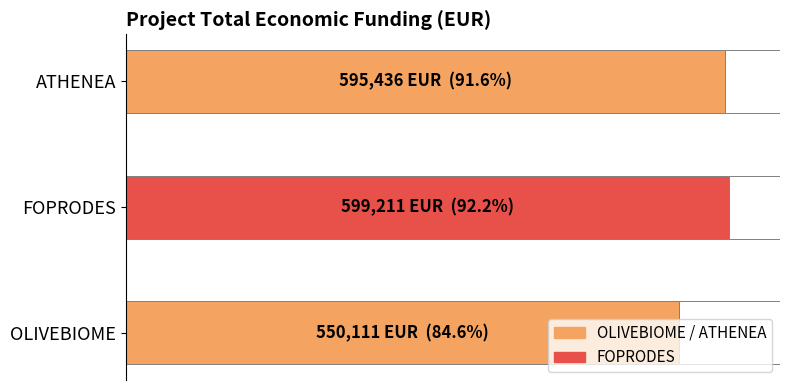

List the labels in order of value, smallest first.

OLIVEBIOME, ATHENEA, FOPRODES